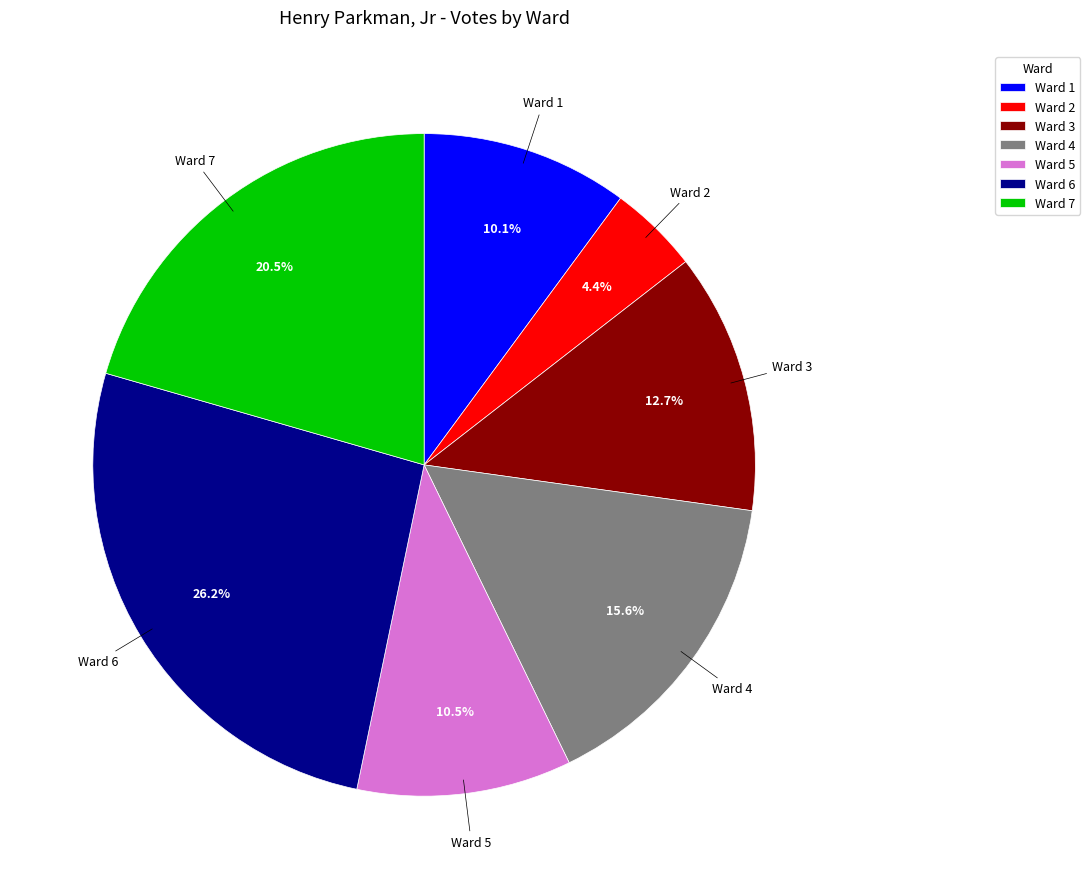

Does any single category account for the majority?

No